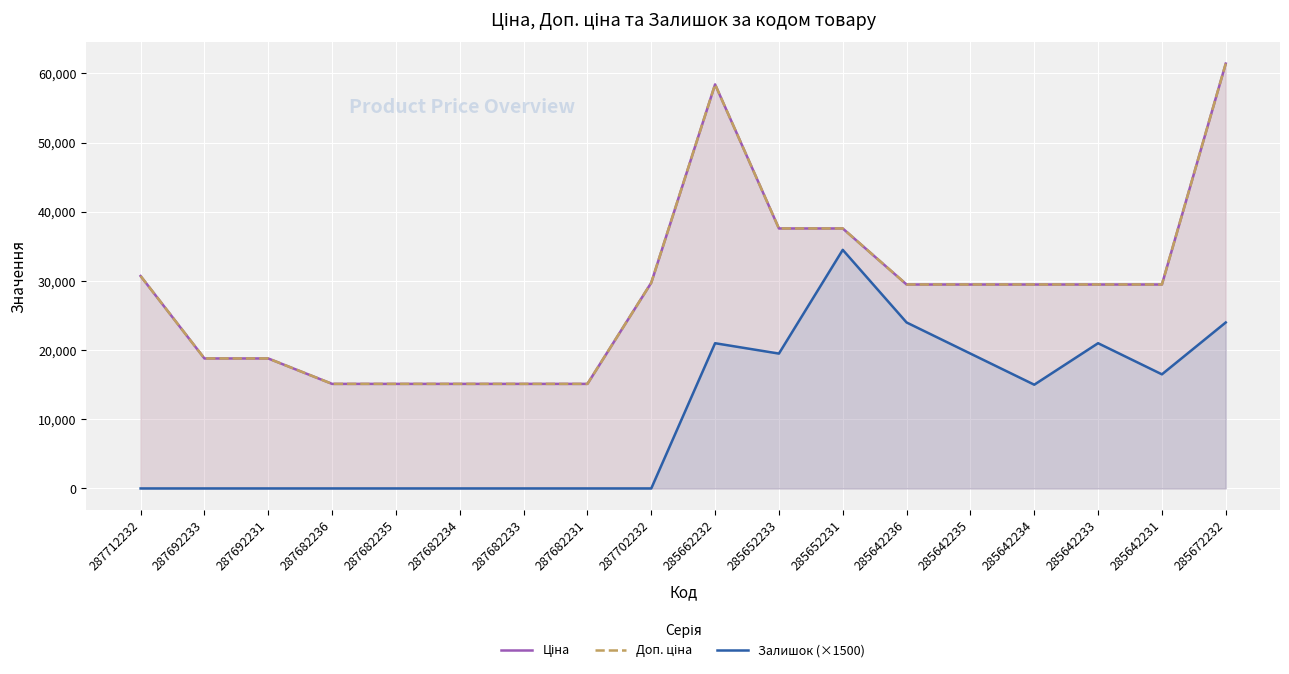

The Ціна series shows 18796.8 at 287692231. True or false?

True